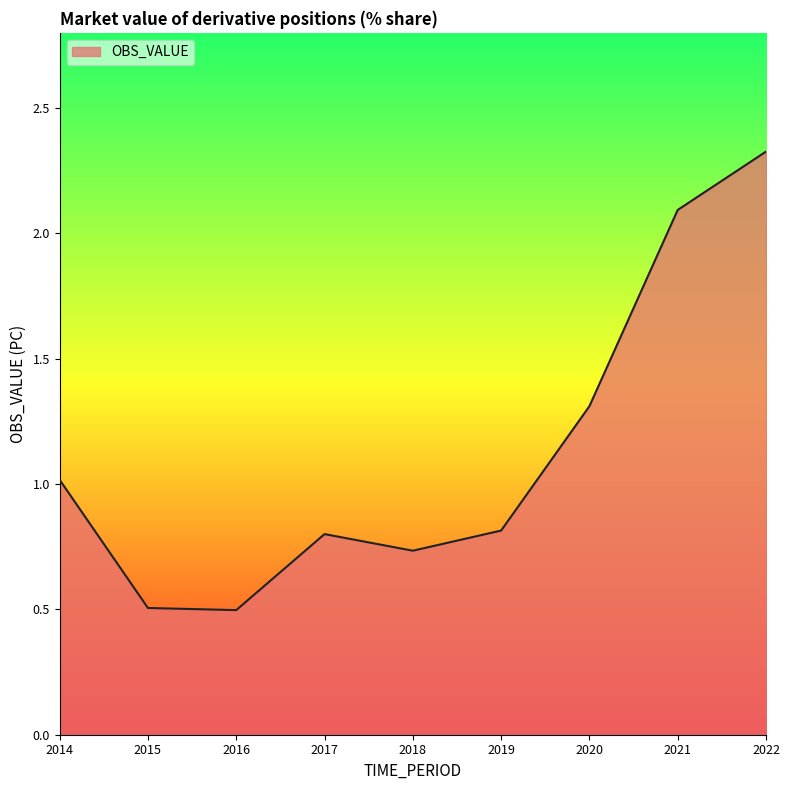

What is the smallest value displayed?

0.5